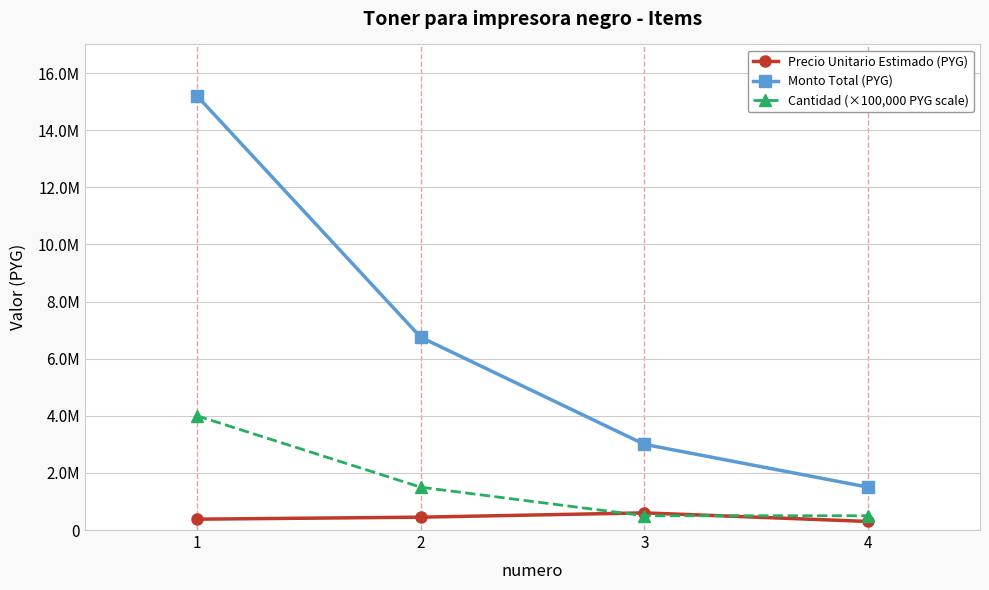

What is the total value across all series at 1?

19580000